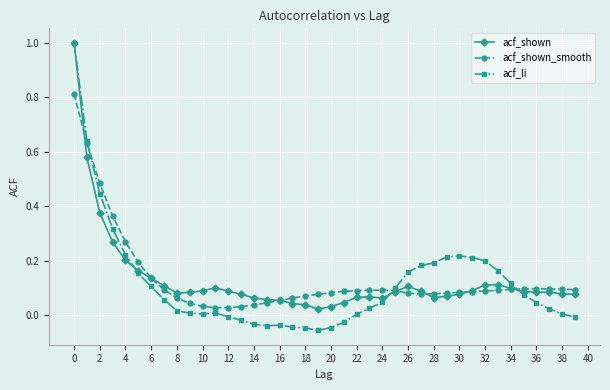

What is the highest value of the acf_shown series?

1.0